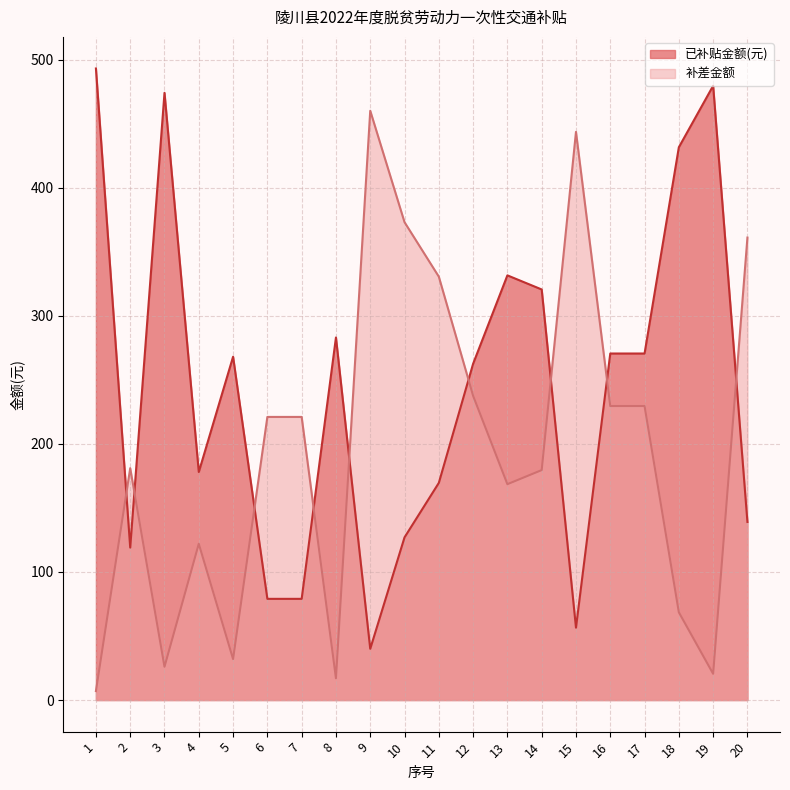

At which label is 已补贴金额(元) closest to 266?

5